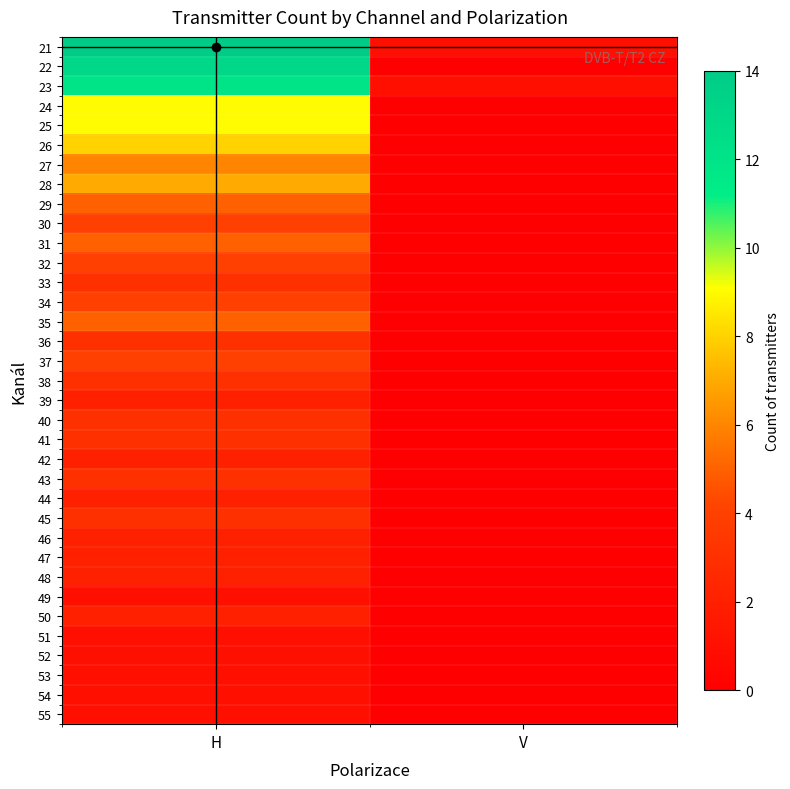

Reading right to left, transcribe all the data shown in this chart.

21: V=1	H=14
22: V=0	H=13
23: V=1	H=12
24: V=0	H=9
25: V=0	H=9
26: V=0	H=8
27: V=0	H=6
28: V=0	H=7
29: V=0	H=5
30: V=0	H=4
31: V=0	H=5
32: V=0	H=4
33: V=0	H=3
34: V=0	H=4
35: V=0	H=5
36: V=0	H=3
37: V=0	H=4
38: V=0	H=3
39: V=0	H=2
40: V=0	H=3
41: V=0	H=3
42: V=0	H=2
43: V=0	H=3
44: V=0	H=2
45: V=0	H=3
46: V=0	H=2
47: V=0	H=2
48: V=0	H=2
49: V=0	H=1
50: V=0	H=2
51: V=0	H=1
52: V=0	H=1
53: V=0	H=1
54: V=0	H=1
55: V=0	H=1